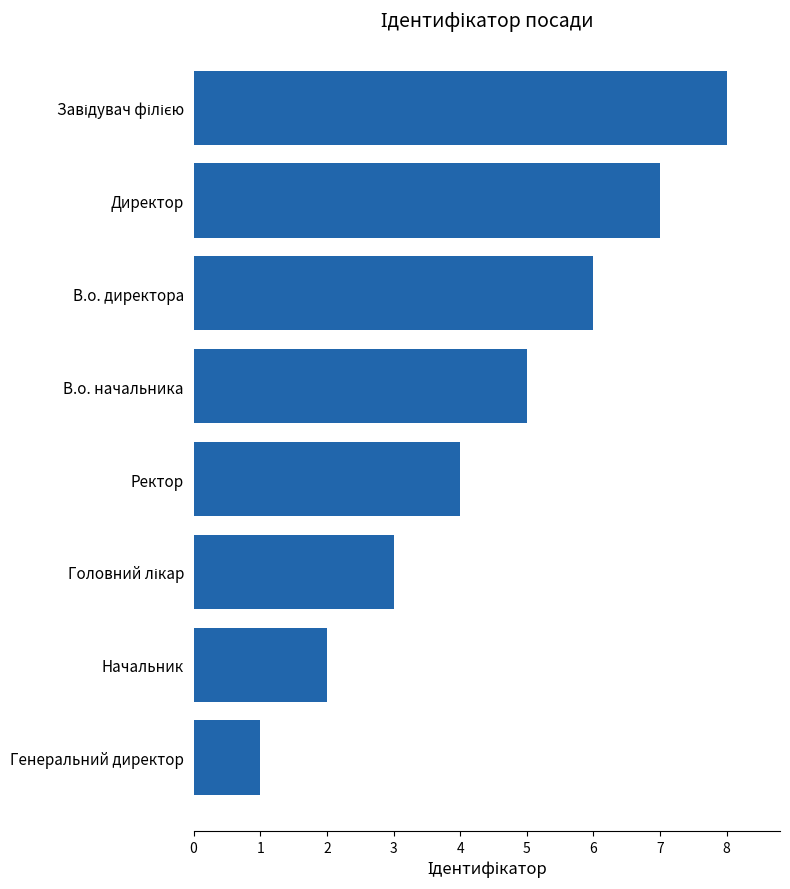

The chart shows a value of 2 at Генеральний директор. True or false?

False